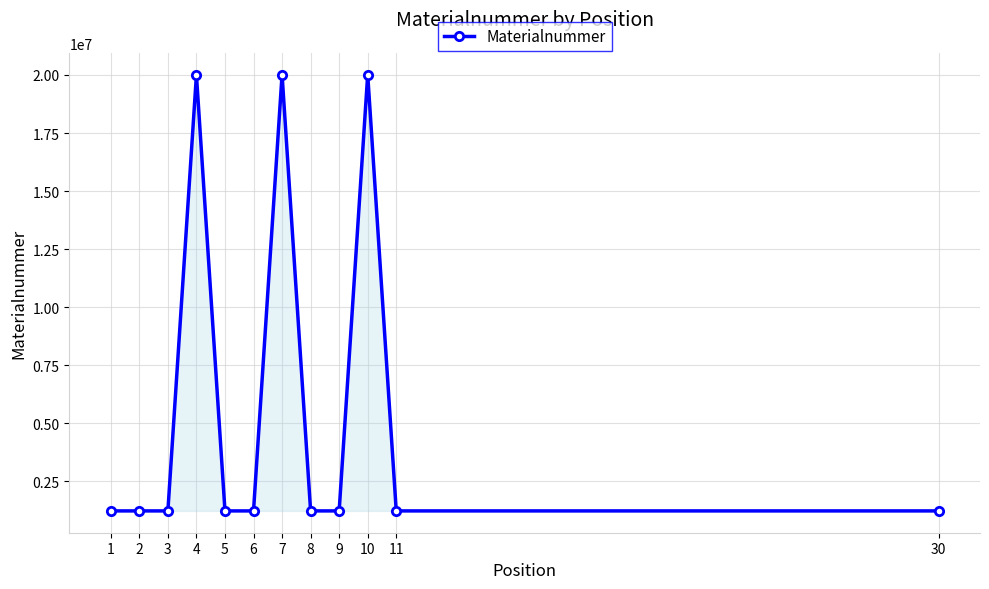

How many lines are shown in the chart?

1